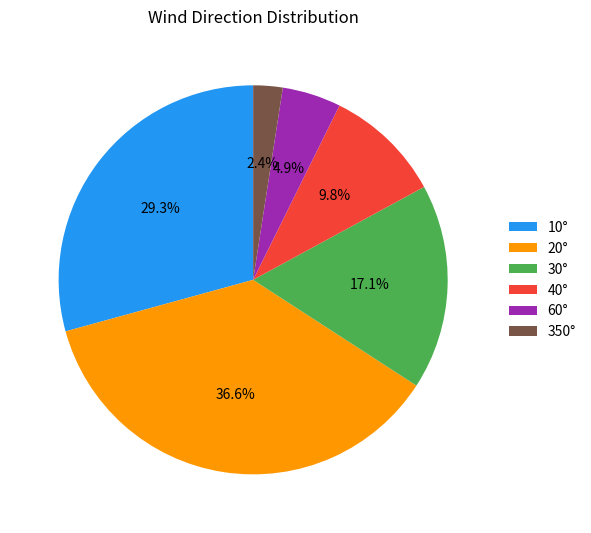

What is the smallest slice in the pie chart?

350°